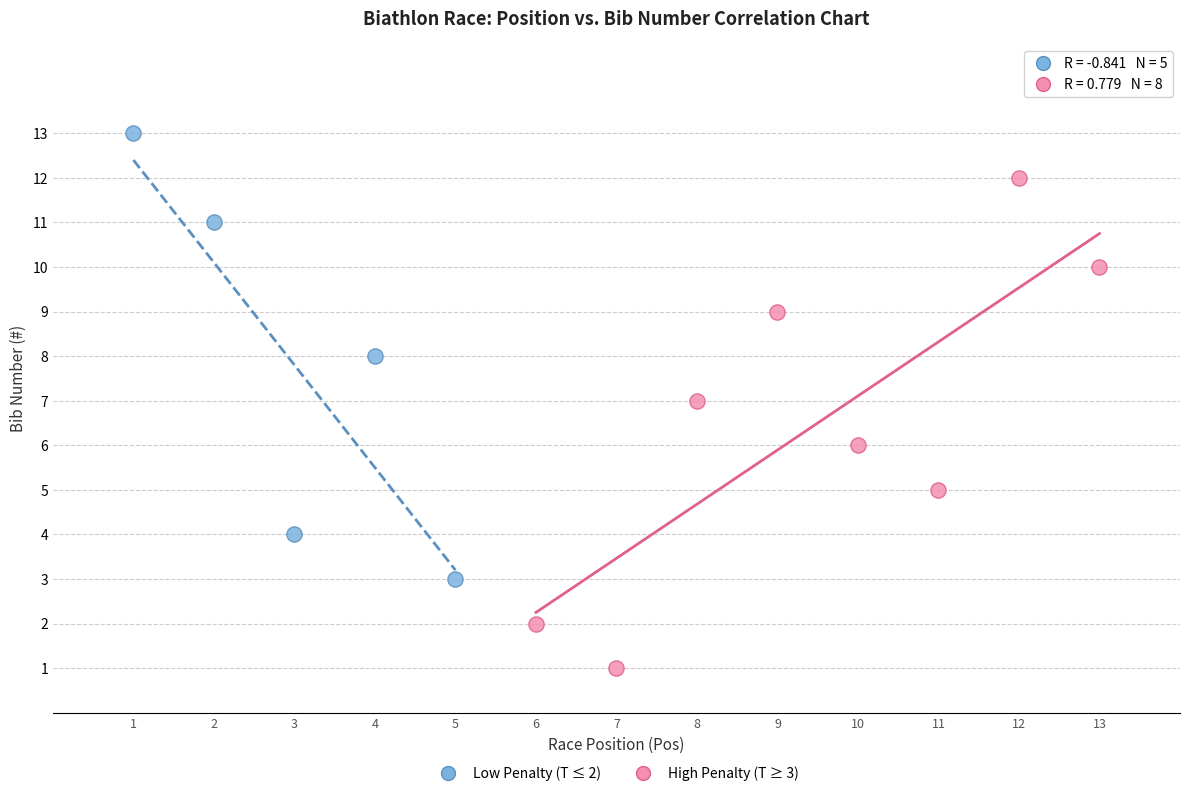

Which series has the largest Y range (max minus min)?

High Penalty (T ≥ 3)